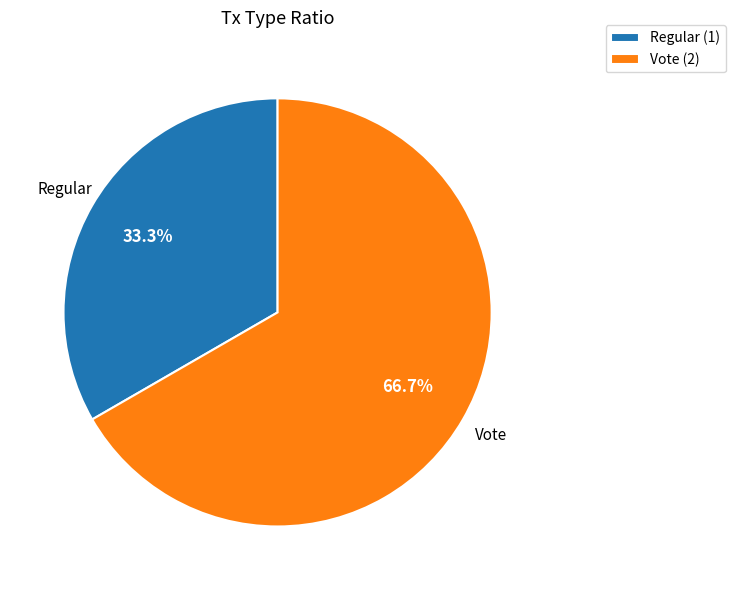

The Vote slice represents 67% of the pie. True or false?

True